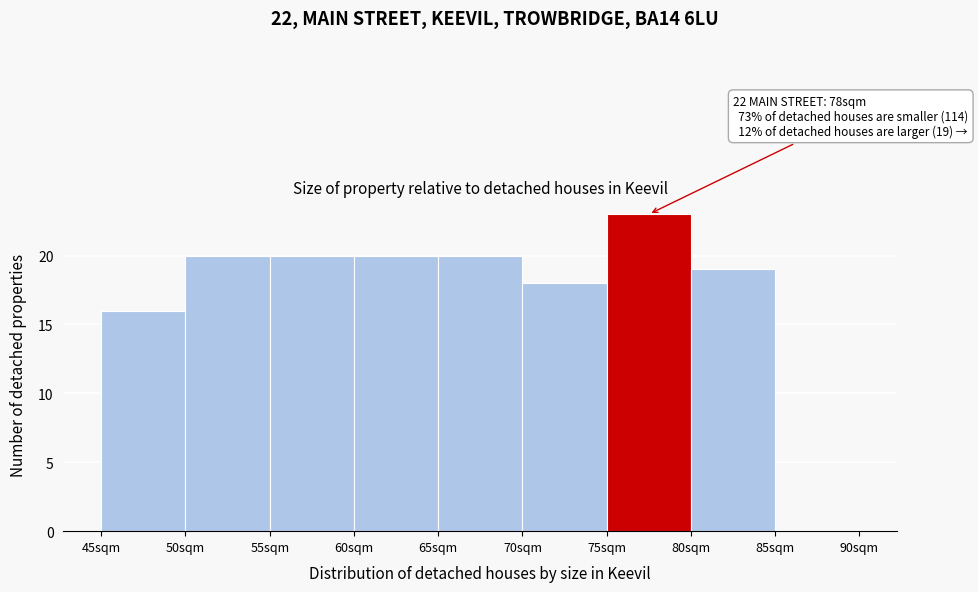

Which range on the x-axis has the tallest bar?

75 to 80